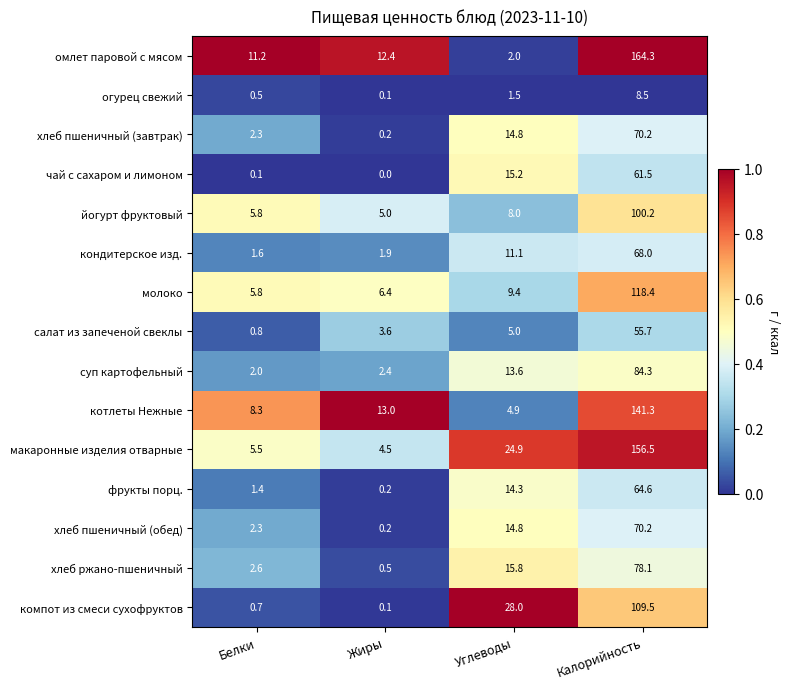

Which category has the lowest value across all series?

Жиры